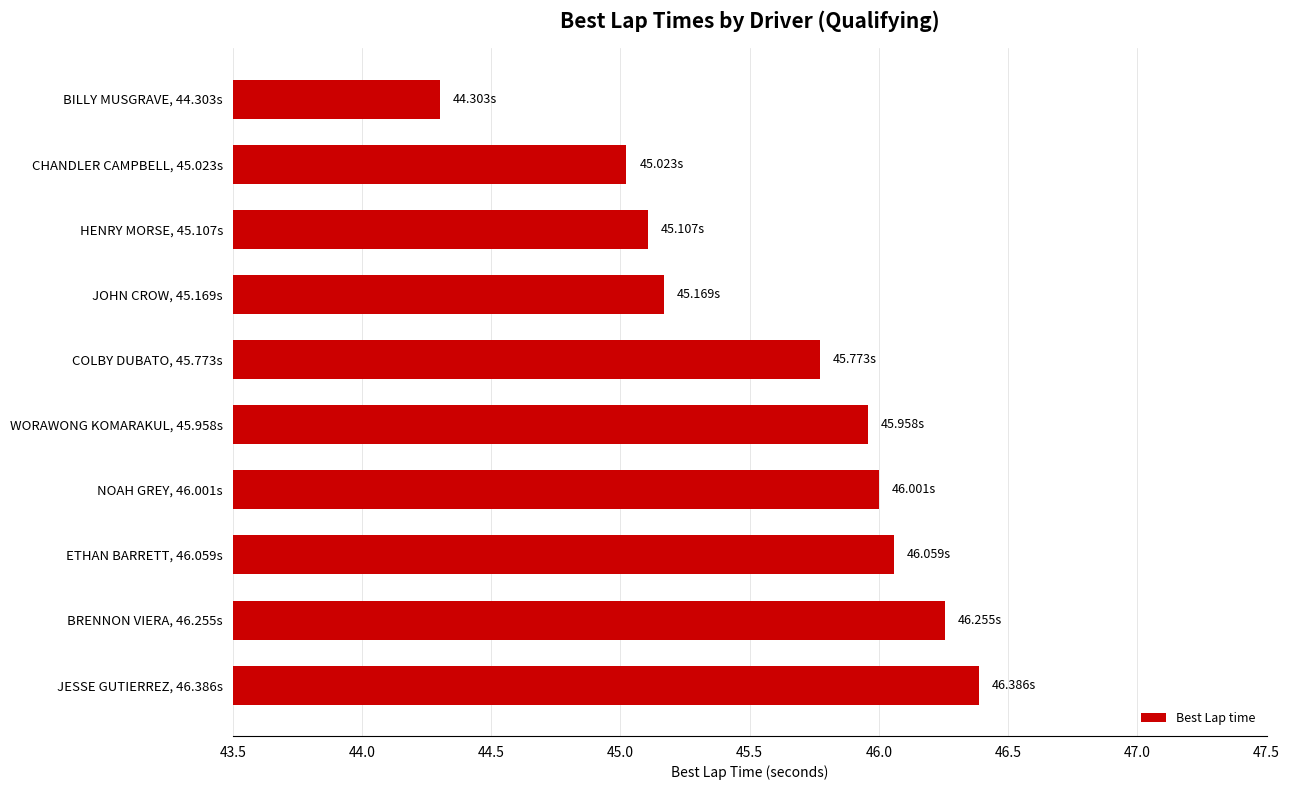

How many bars are there in total?

10